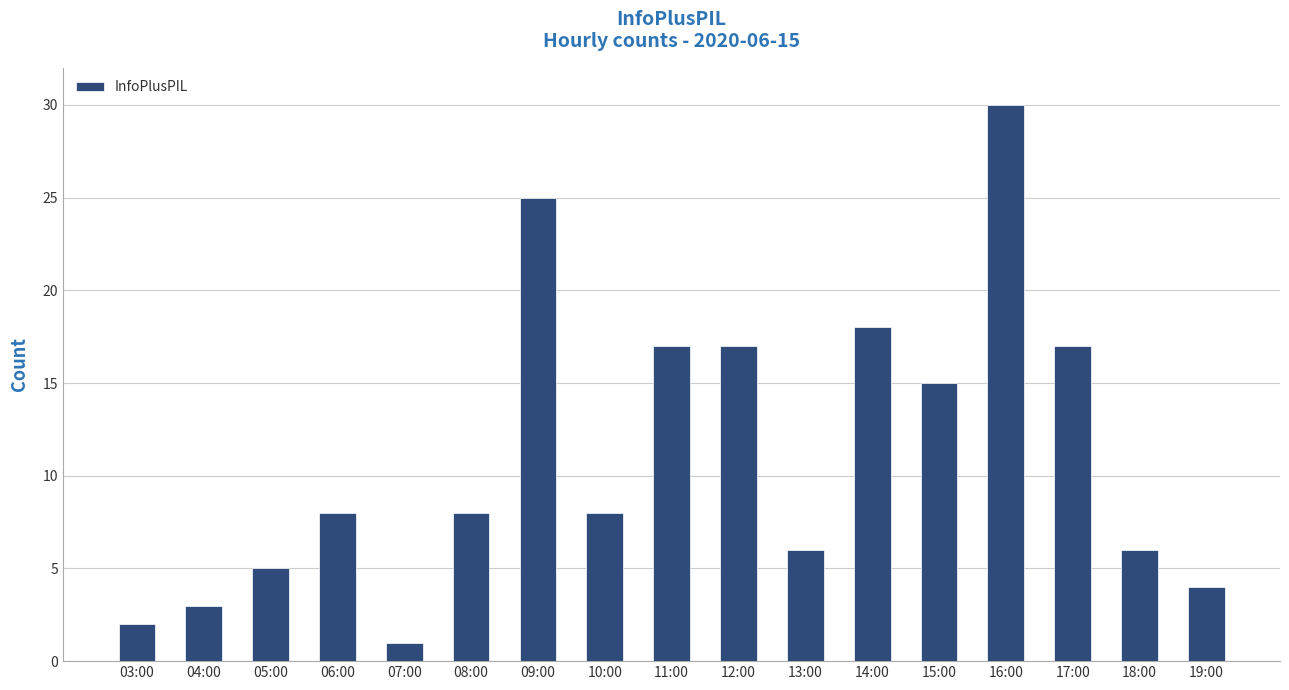

What is the label of the 6th bar from the left?

08:00